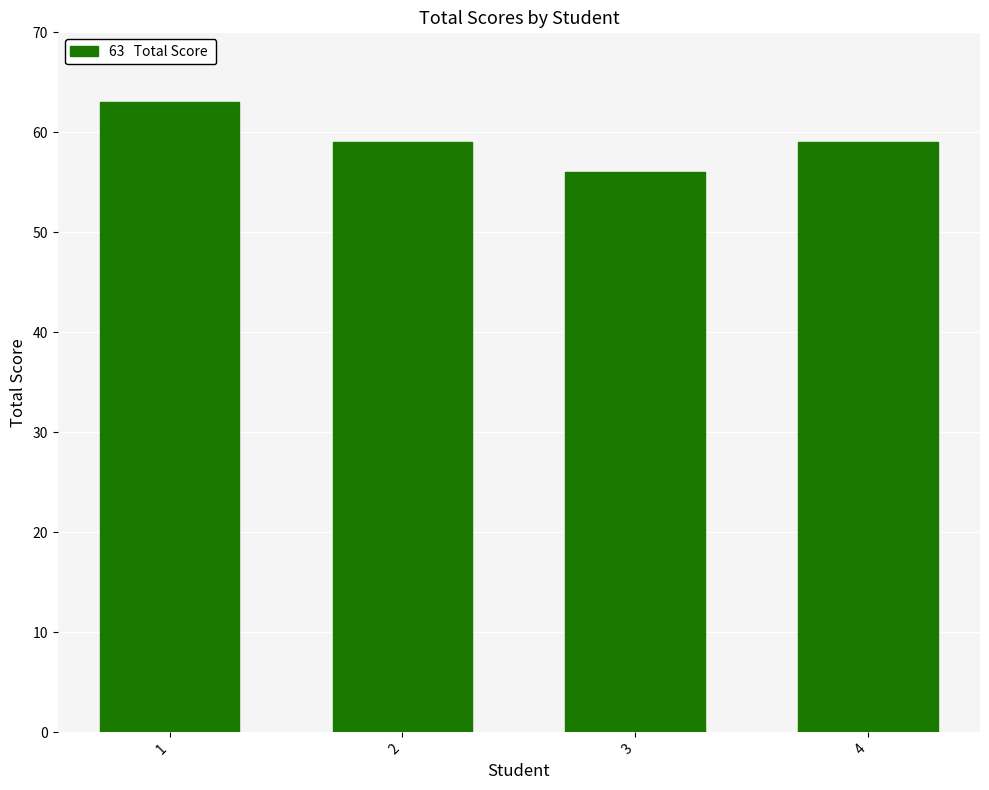

Read the value at 1.

63